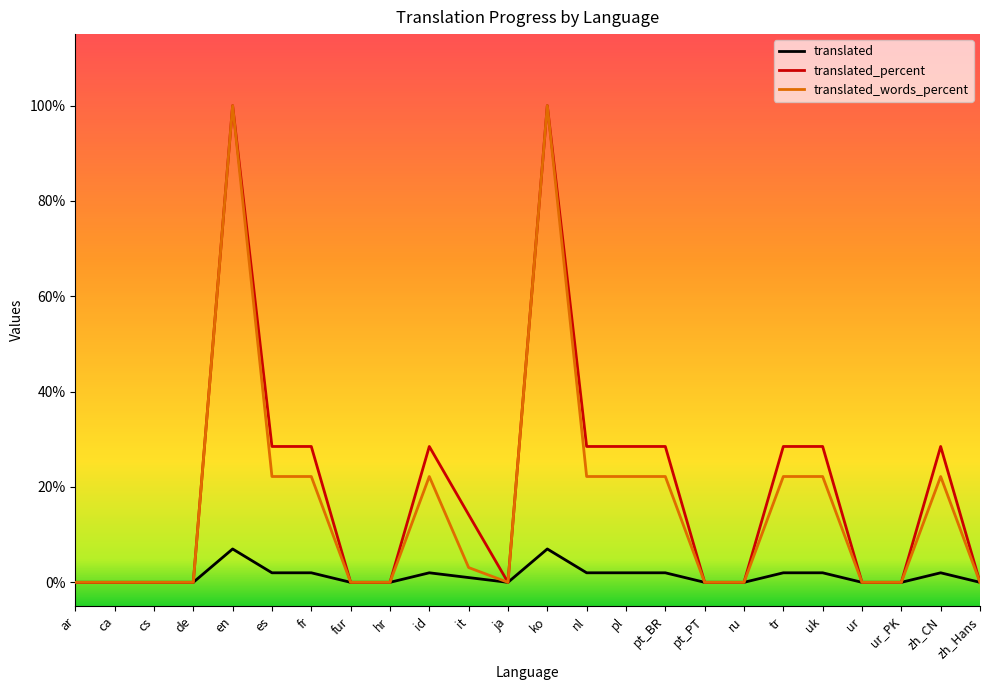

At which label does translated_words_percent first exceed 3?

en